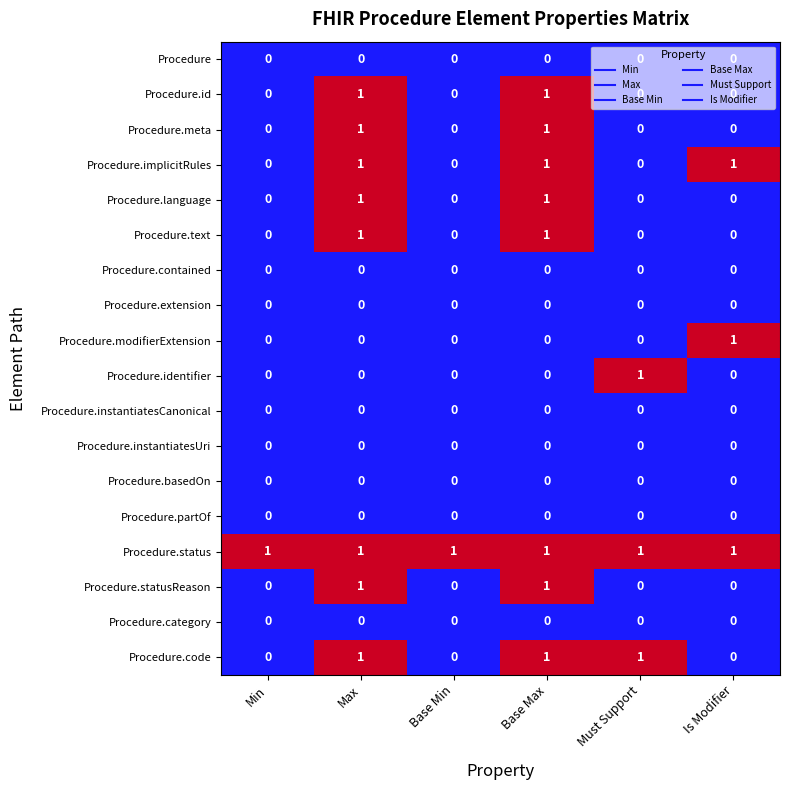

True or false: Procedure.modifierExtension has a value of 0 at Min.

True